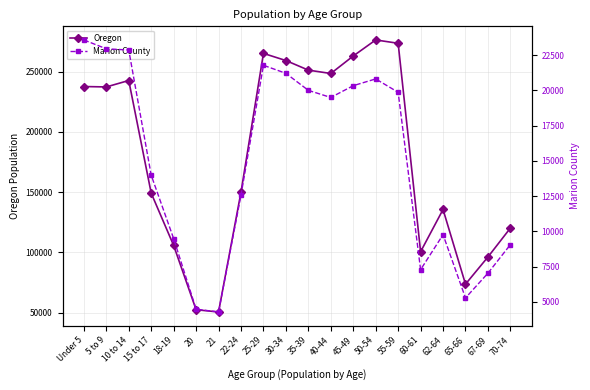

Between 45-49 and 55-59, which is larger?

55-59